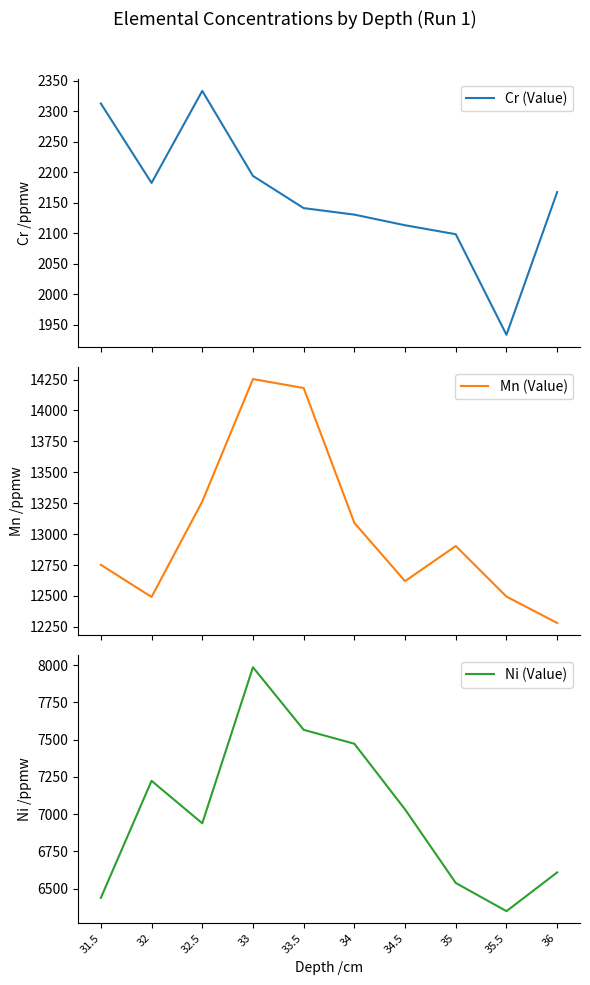

What is the difference between the highest and lowest values at 34?

10960.0